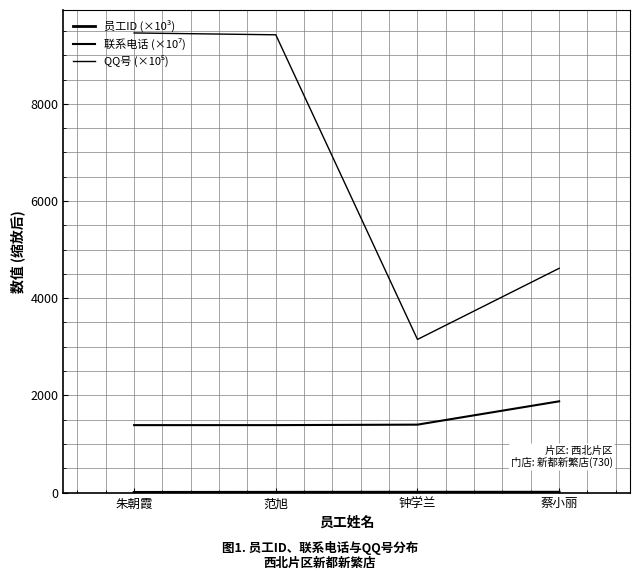

Rank the series by their average value, from highest to lowest.

QQ号 (×10⁵), 联系电话 (×10⁷), 员工ID (×10³)